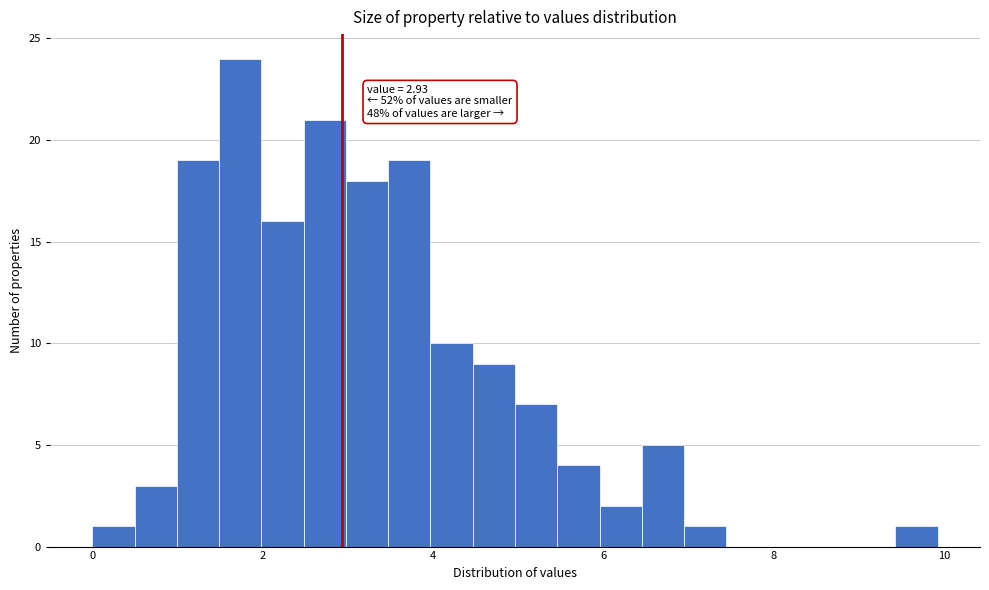

Read against the x-axis, roughly where is the centre of the tallest bar?

1.8